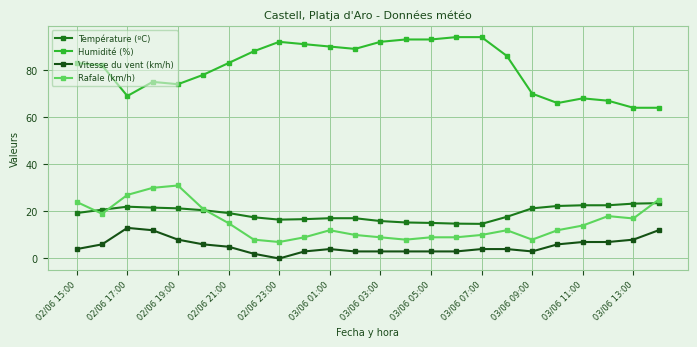

What is the highest value of the Rafale (km/h) series?

31.0